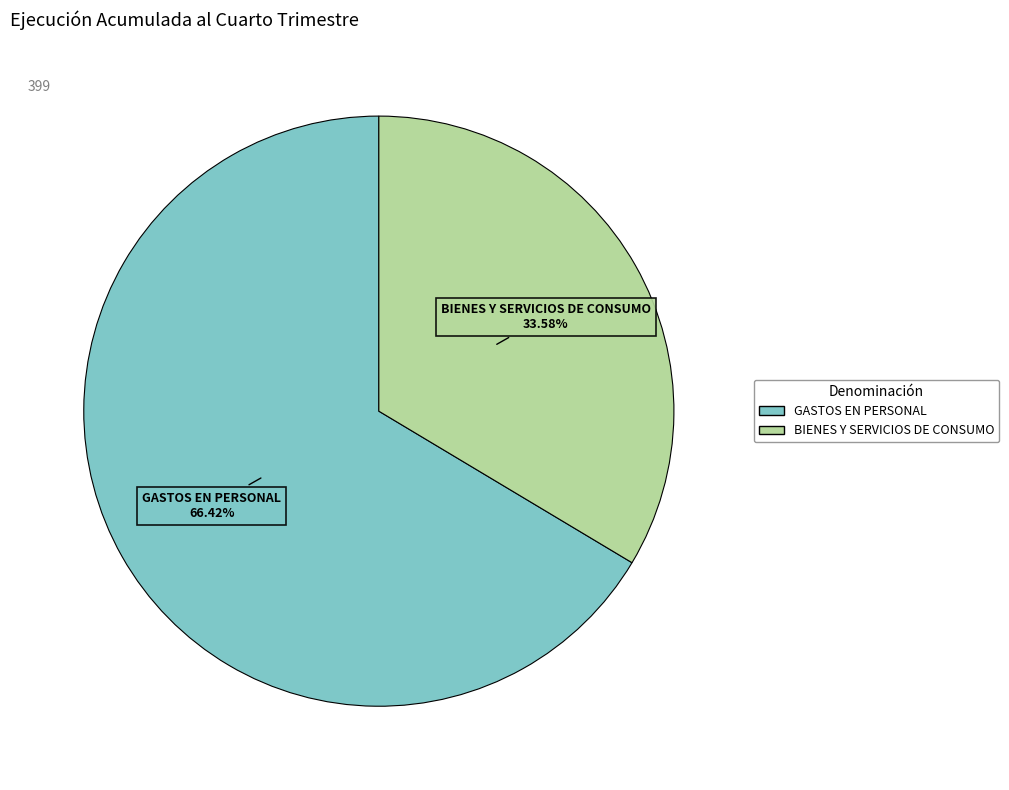

Which category has the smallest portion of the pie?

BIENES Y SERVICIOS DE CONSUMO